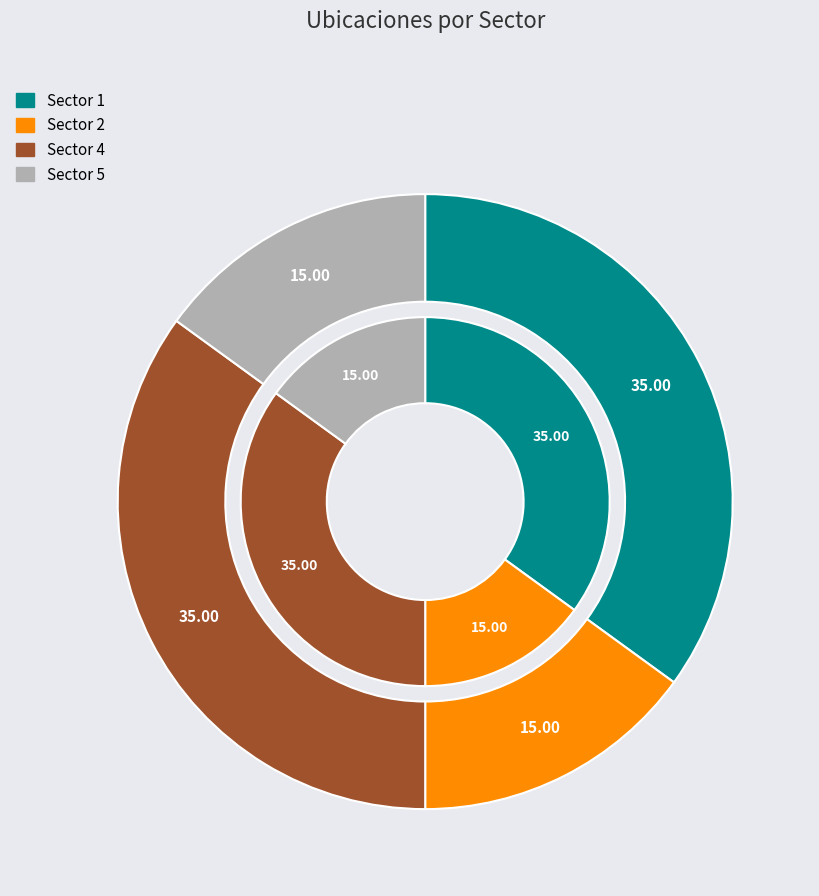

Which slice is the smallest?

Sector 2